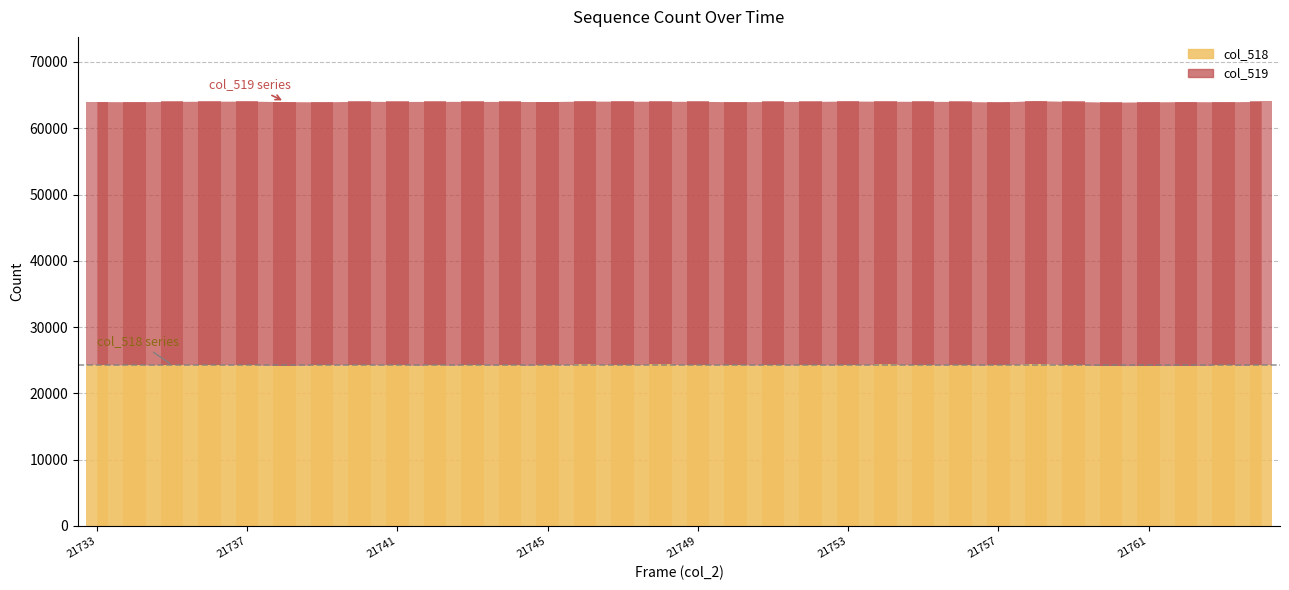

Where is col_518 nearest to the value 24336?

21733